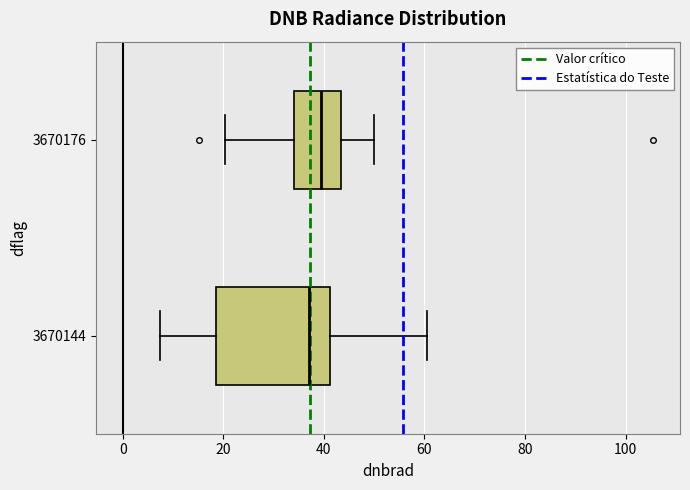

Which box has the furthest to the right median line?

3670176